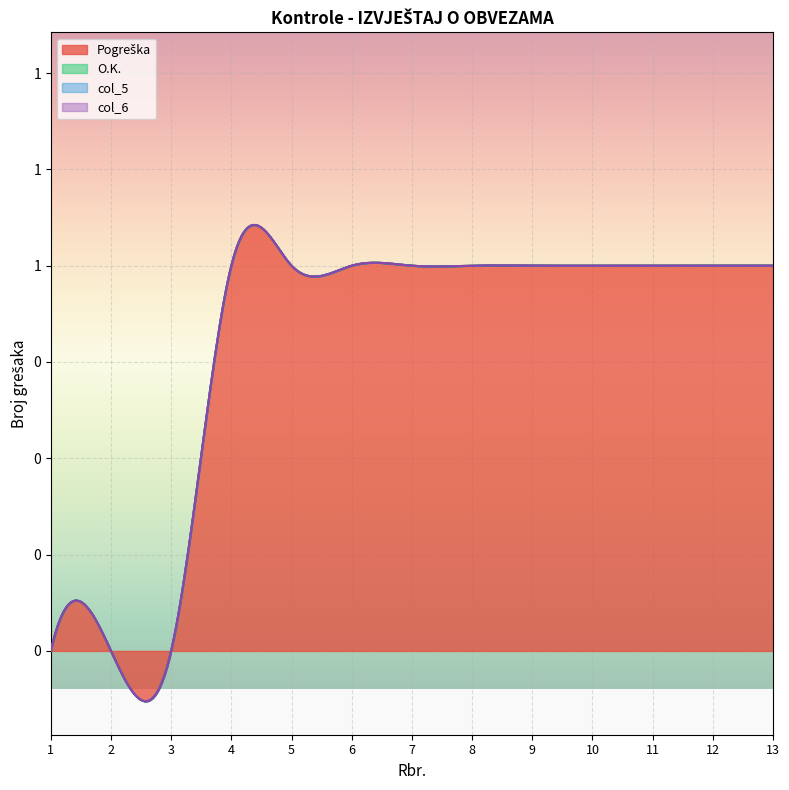

True or false: Pogreška has more than 2 interior local peaks.

False